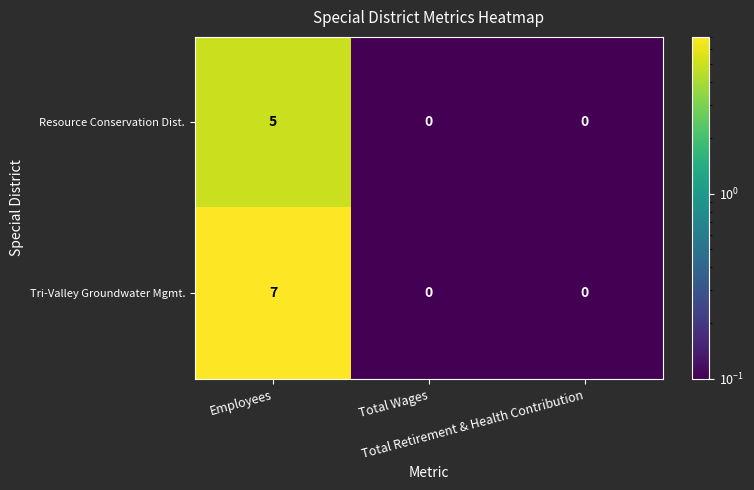

What is the maximum value shown in the chart?

7